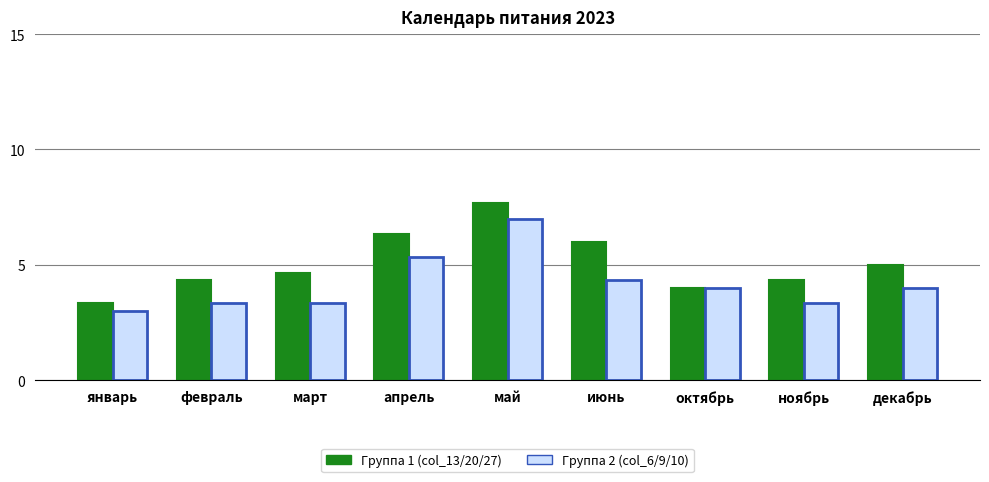

Rank the series by their average value, from lowest to highest.

Группа 2 (col_6/9/10), Группа 1 (col_13/20/27)